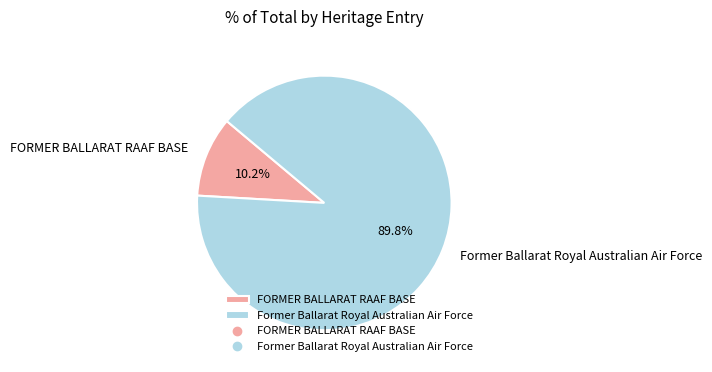

How many slices are in this pie chart?

2